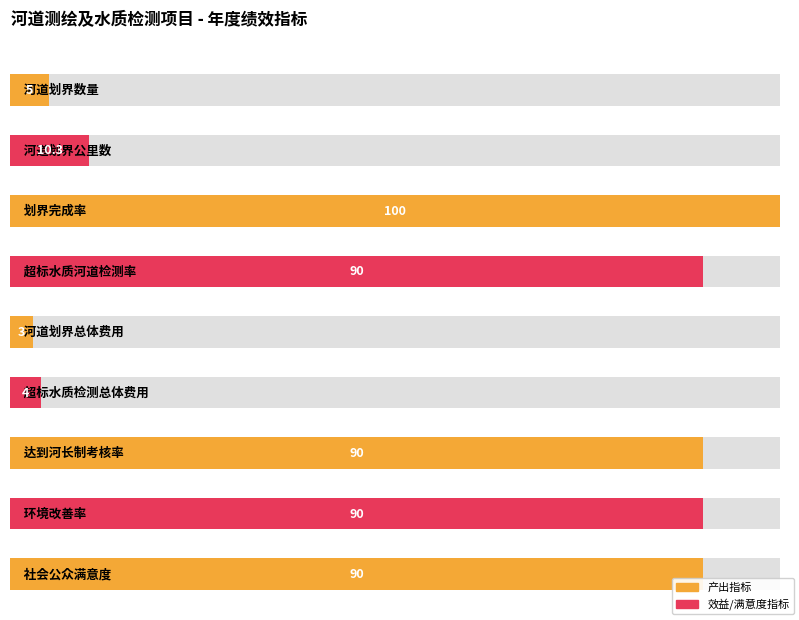

Where is the data nearest to the value 51?

超标水质河道检测率